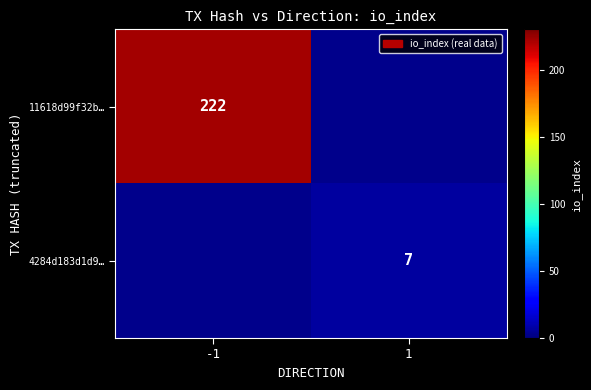

Is the value of 4284d183d1d9… at 1 greater than the value of 11618d99f32b… at -1?

No